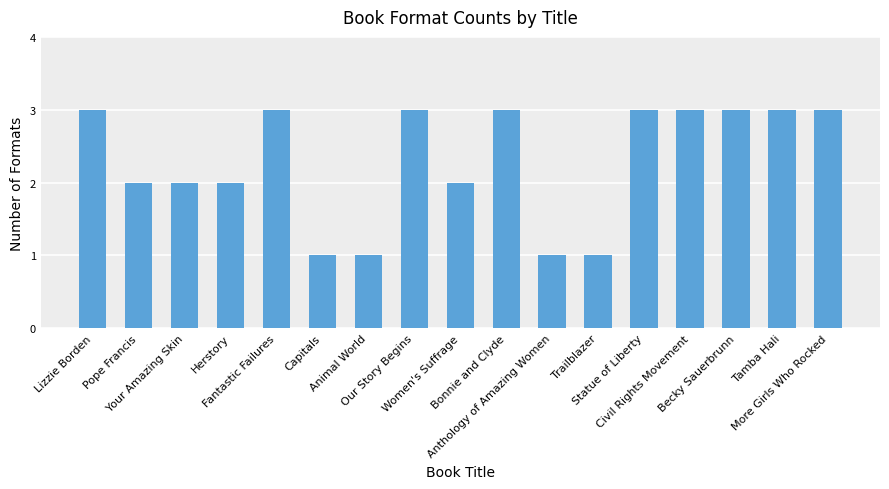

What is the value of the 9th bar from the left?

2